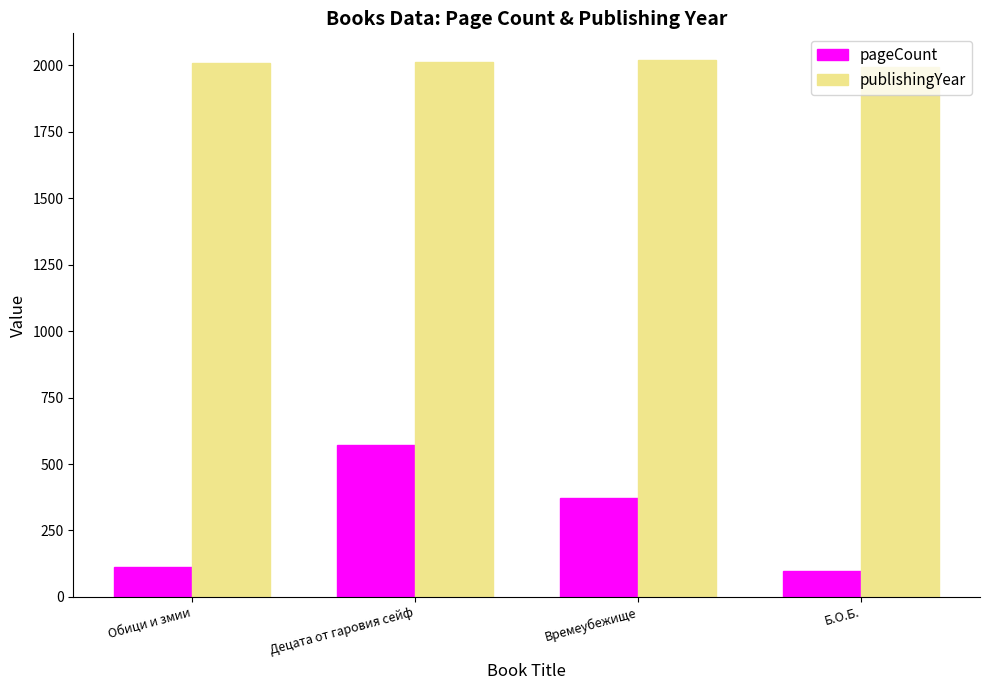

Are the bars grouped side by side (vs. stacked)?

Yes